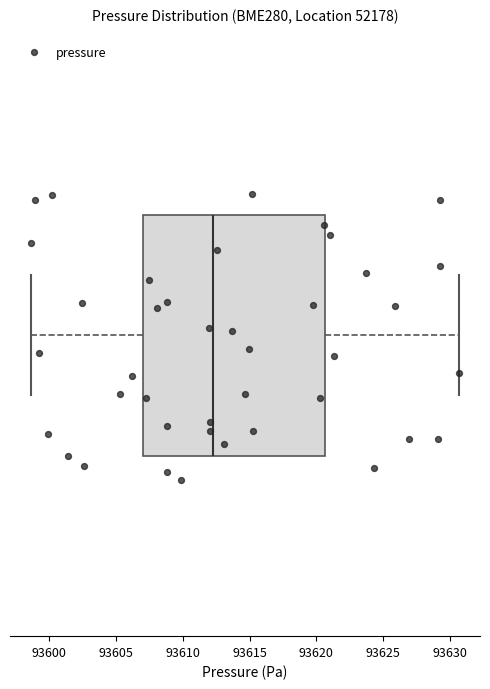

Where is the right edge of the box on the x-axis? The values are not printed on the chart, so give them approximately, as read against the axis.

93620.5